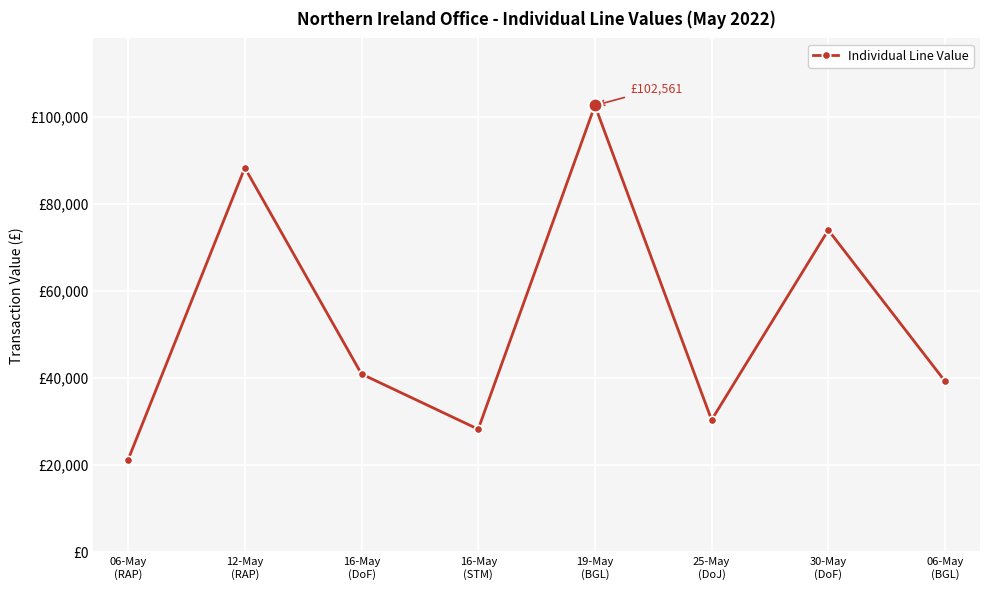

Rank the categories by value from highest to lowest.

19-May
(BGL), 12-May
(RAP), 30-May
(DoF), 16-May
(DoF), 06-May
(BGL), 25-May
(DoJ), 16-May
(STM), 06-May
(RAP)